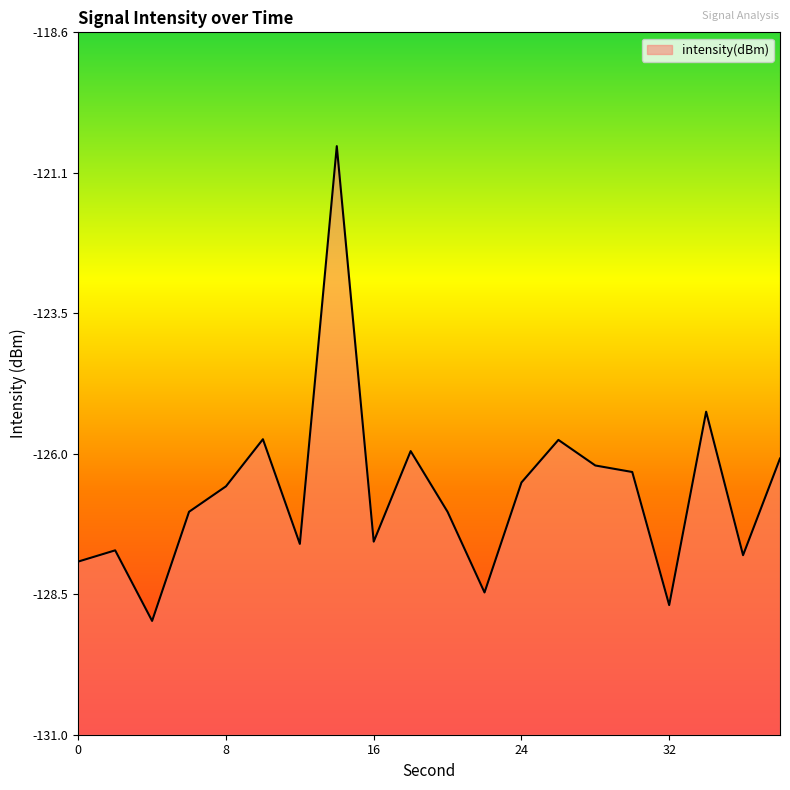

Rank the categories by value from lowest to highest.

4, 32, 22, 0, 36, 2, 12, 16, 20, 6, 8, 24, 30, 28, 38, 18, 26, 10, 34, 14